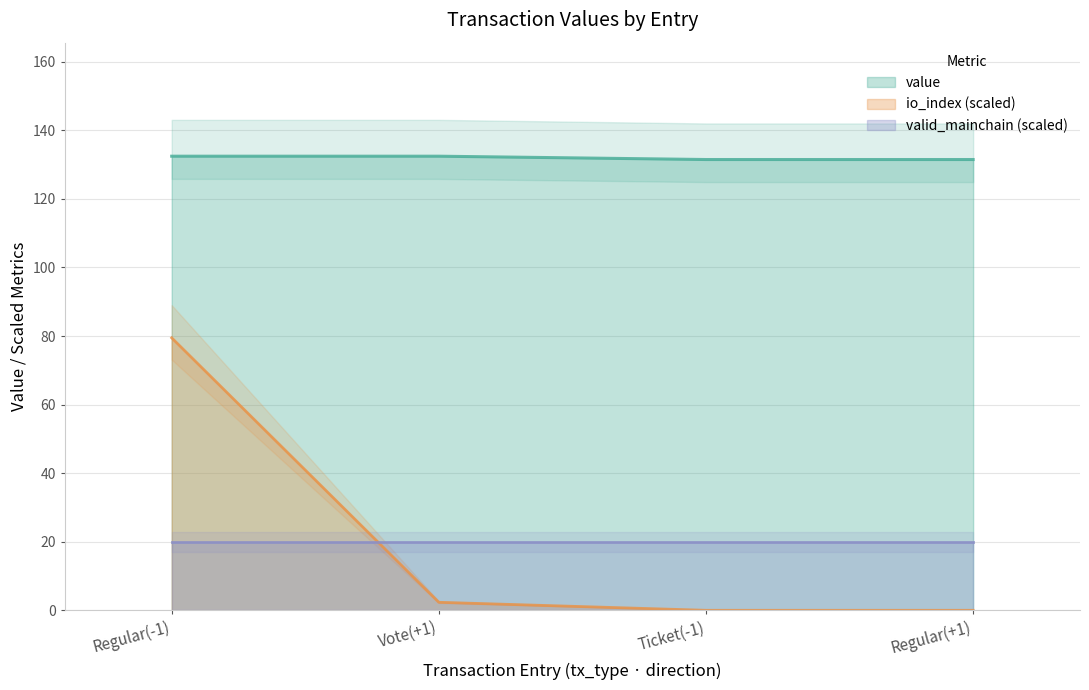

True or false: io_index (scaled) and value cross at least once.

False